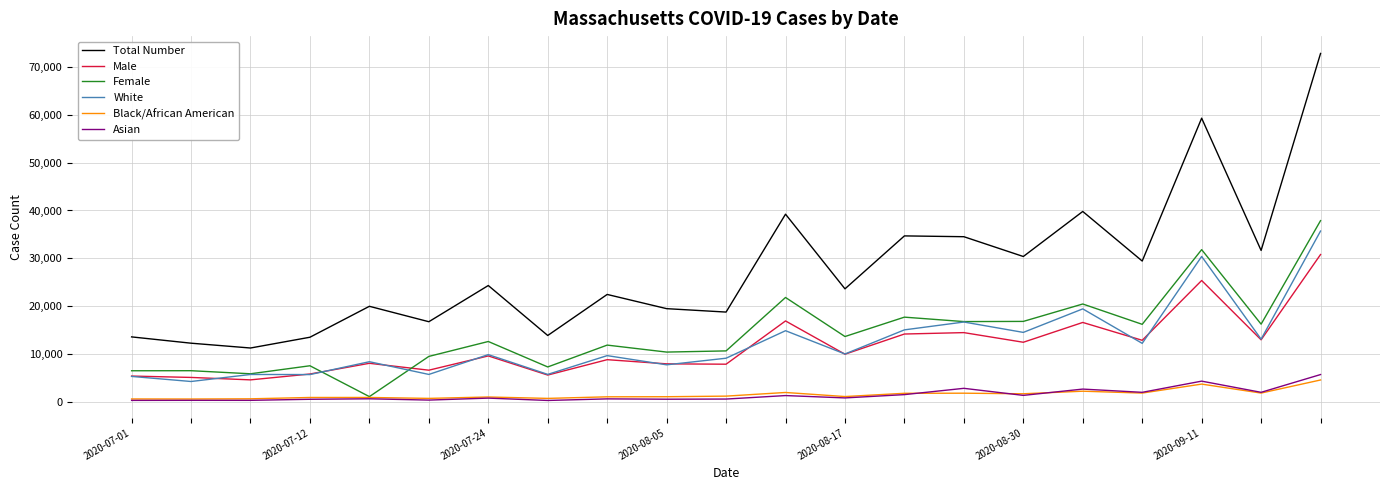

At how many categories does at least one series exceed 50780?

2